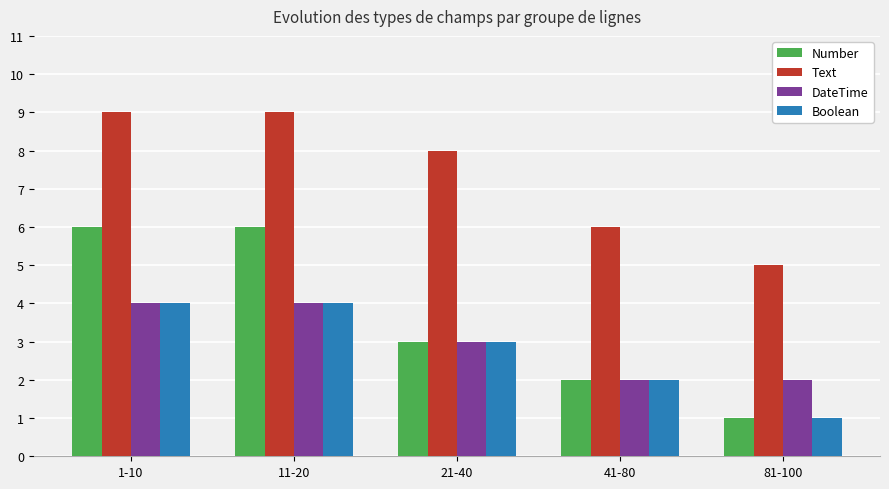

Does the chart contain stacked bars?

No